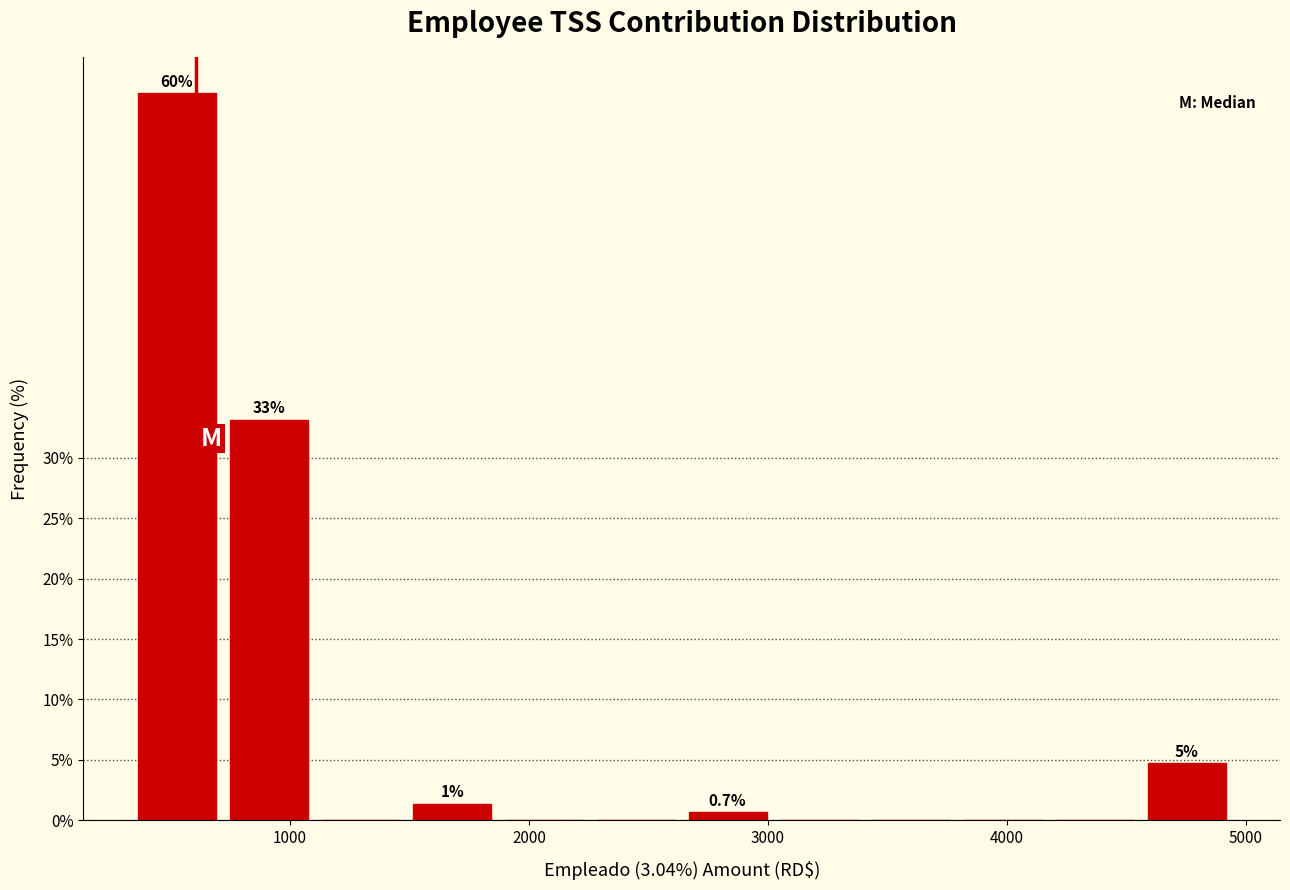

Read against the x-axis, roughly where is the centre of the tallest bar?

500